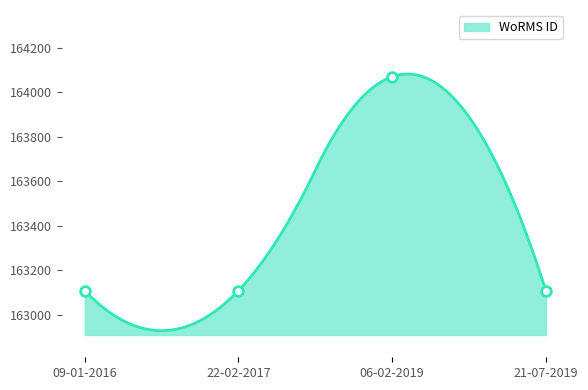

How many data points does each series have?

4